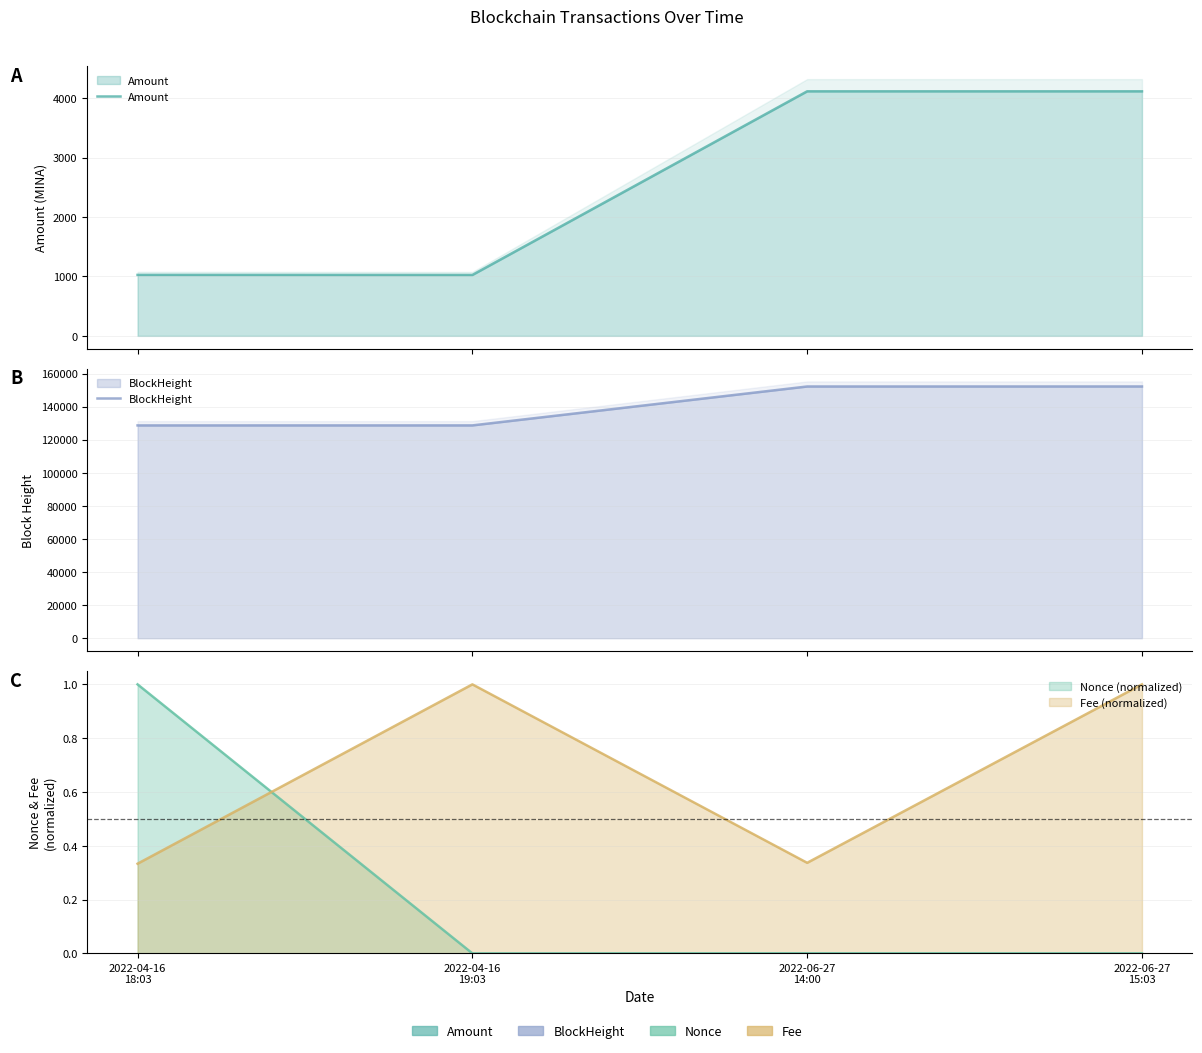

Is it true that BlockHeight equals 215902.3 at 2022-06-27
15:03?

False